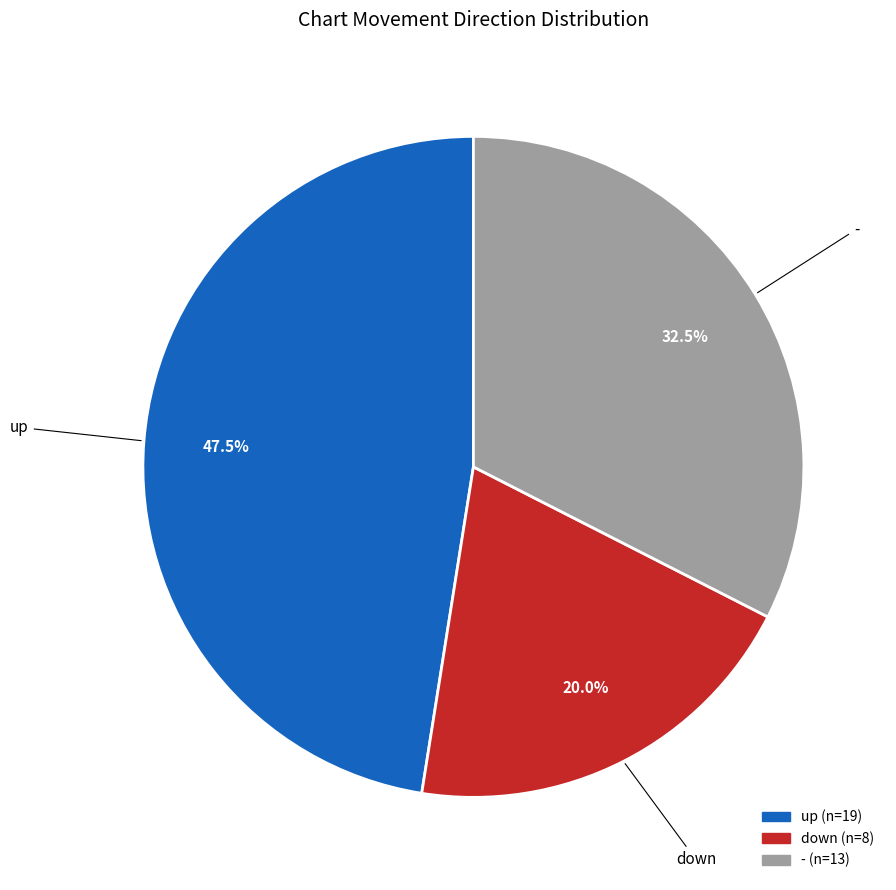

Combined, do down and up account for over 50%?

Yes